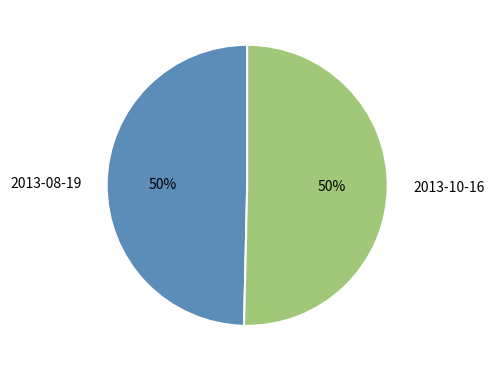

To the nearest percent, what percentage of the pie is 2013-08-19?

50%